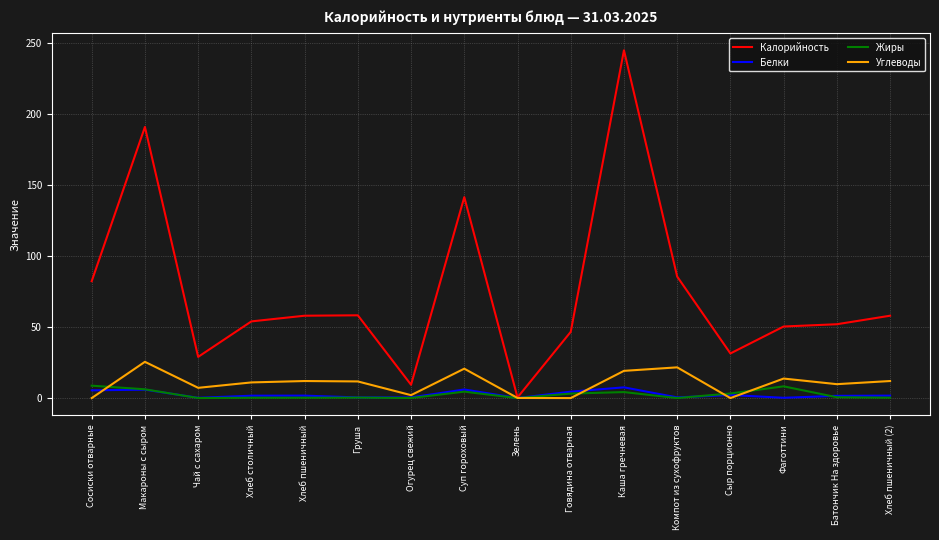

At which label is Калорийность closest to 122?

Суп гороховый